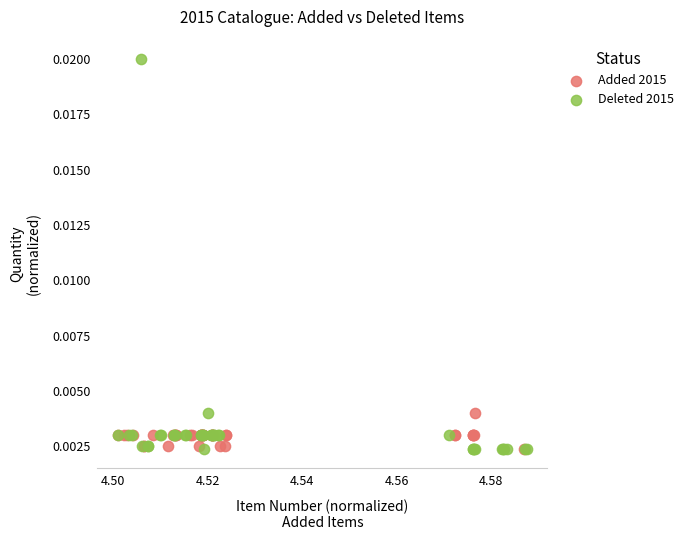

Which series reaches the maximum Y coordinate?

Deleted 2015